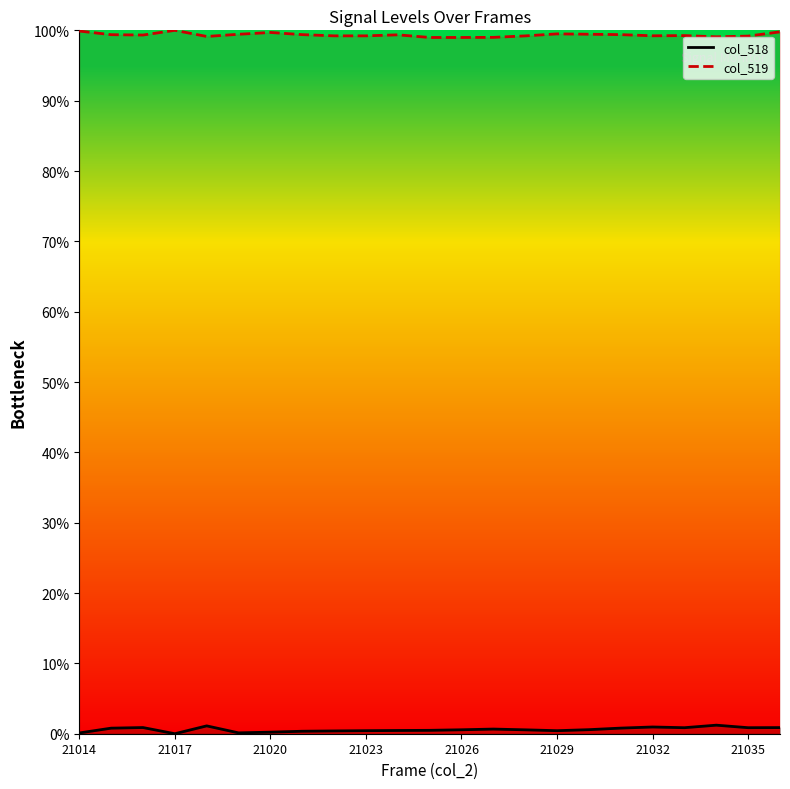

Does the chart have visible grid lines?

No